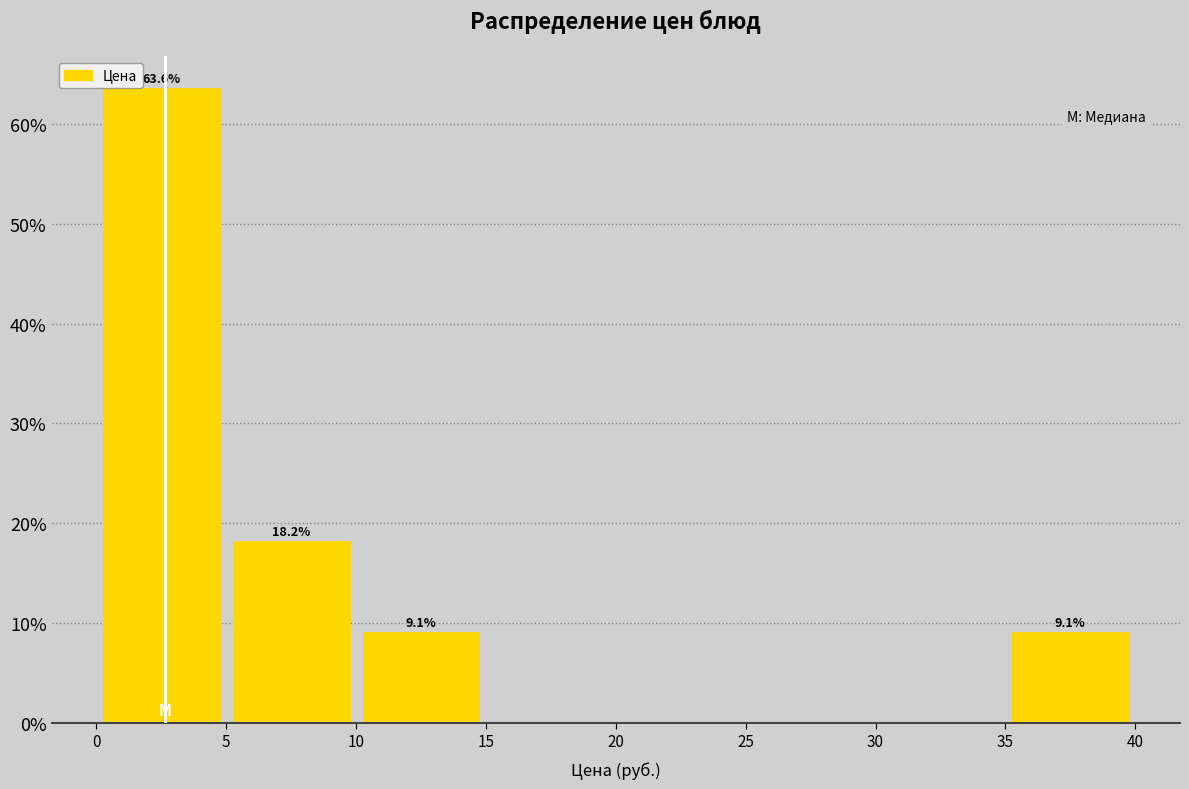

Which range on the x-axis has the tallest bar?

0 to 5